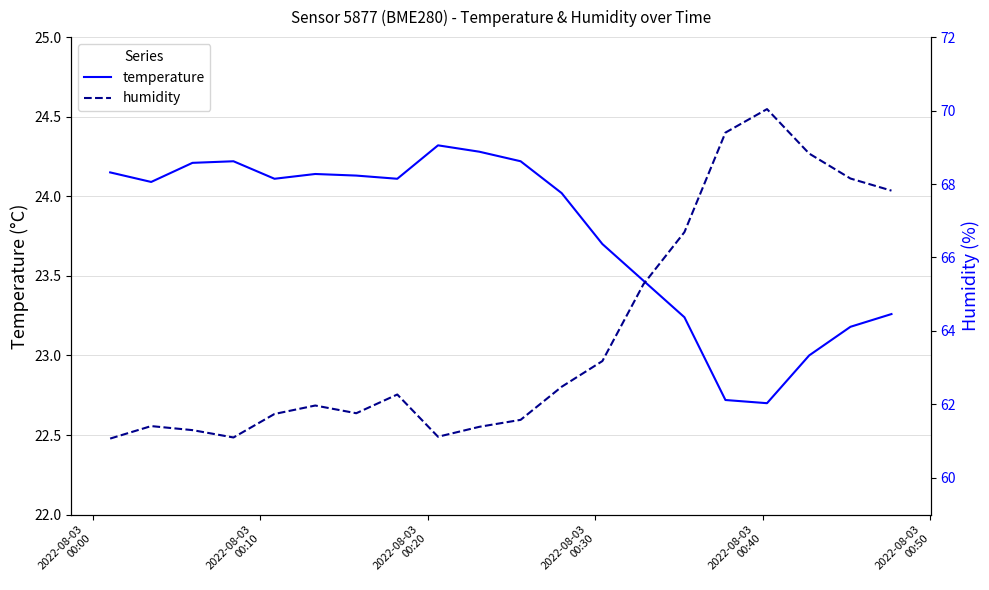

True or false: temperature and humidity cross at least once.

False